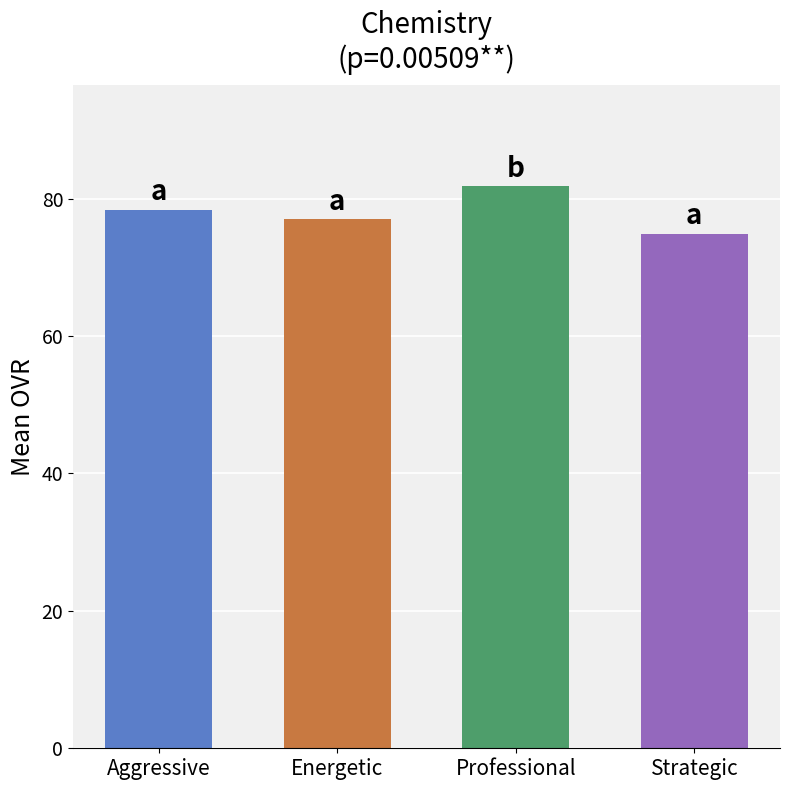

Which label corresponds to the smallest value in the chart?

Strategic